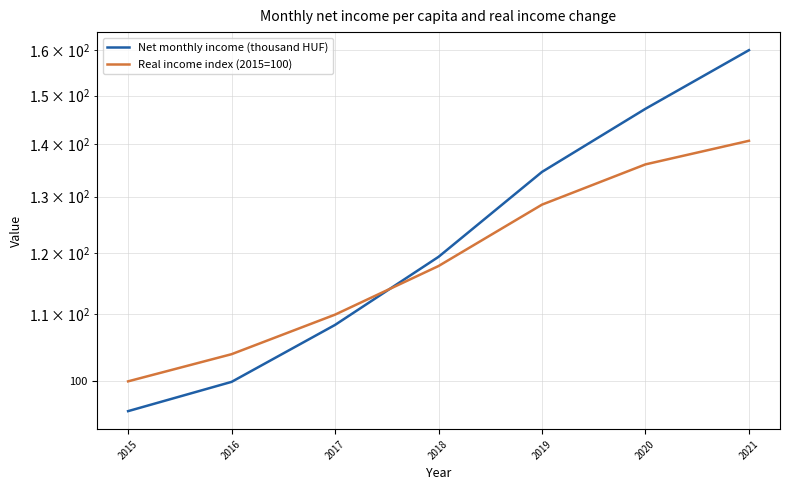

Between 2017 and 2021, which series saw the biggest shift?

Net monthly income (thousand HUF)